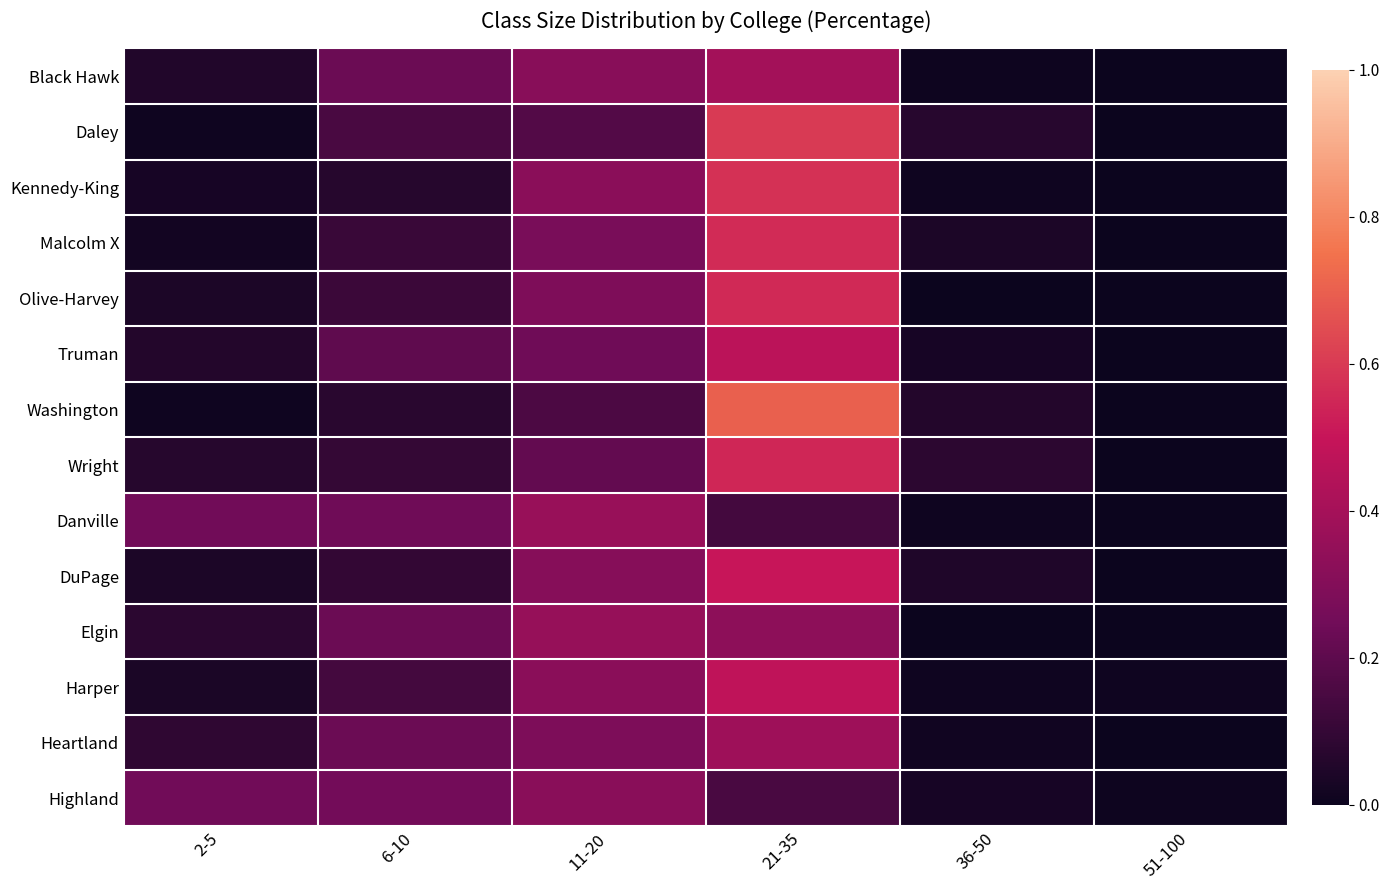

Count the number of categories in the chart.

6